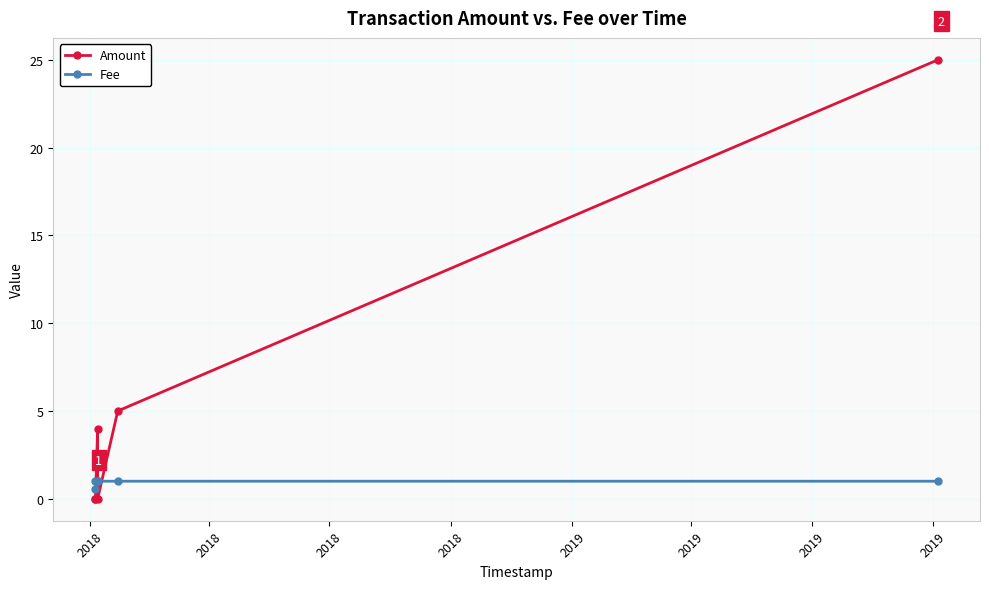

What is the sum of all Amount values?

34.0